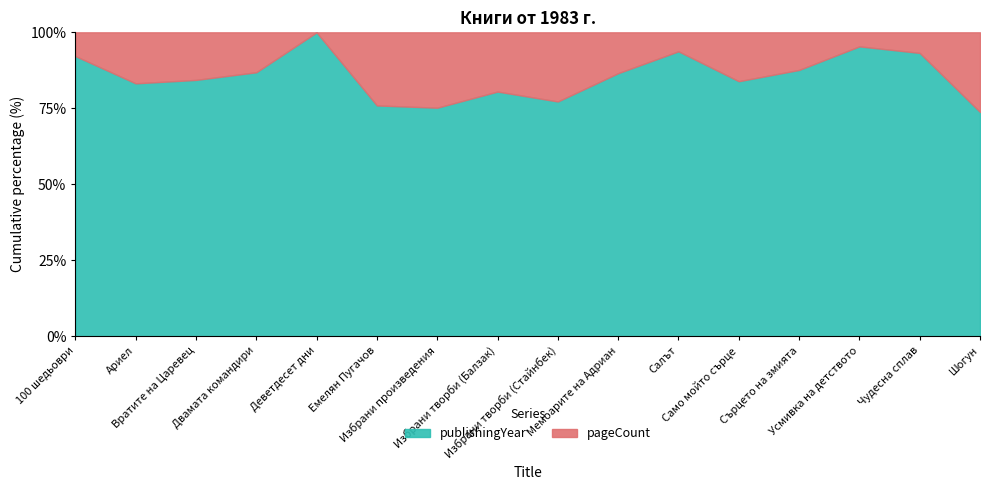

True or false: pageCount and publishingYear intersect in this chart.

False